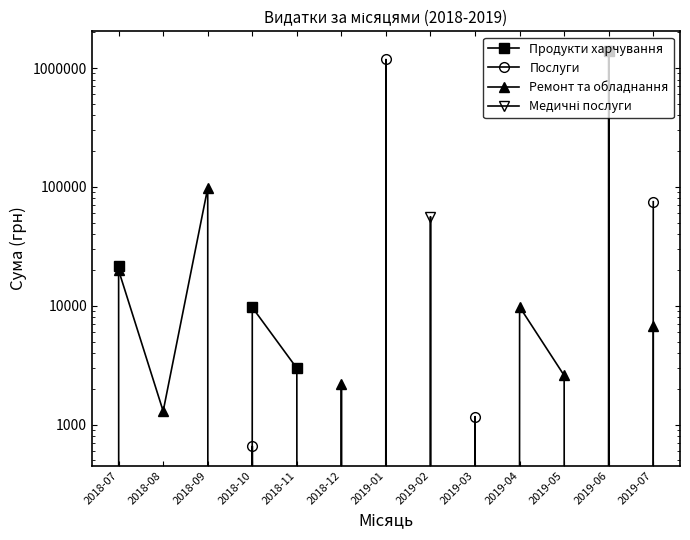

What is the label of the 11th point from the left?

2019-05